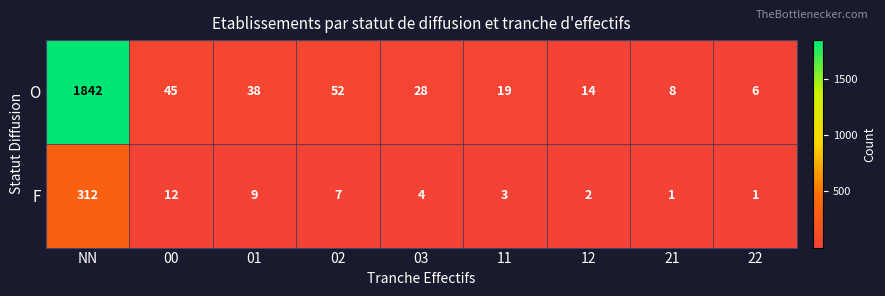

Which series changed the most between 01 and 02?

O